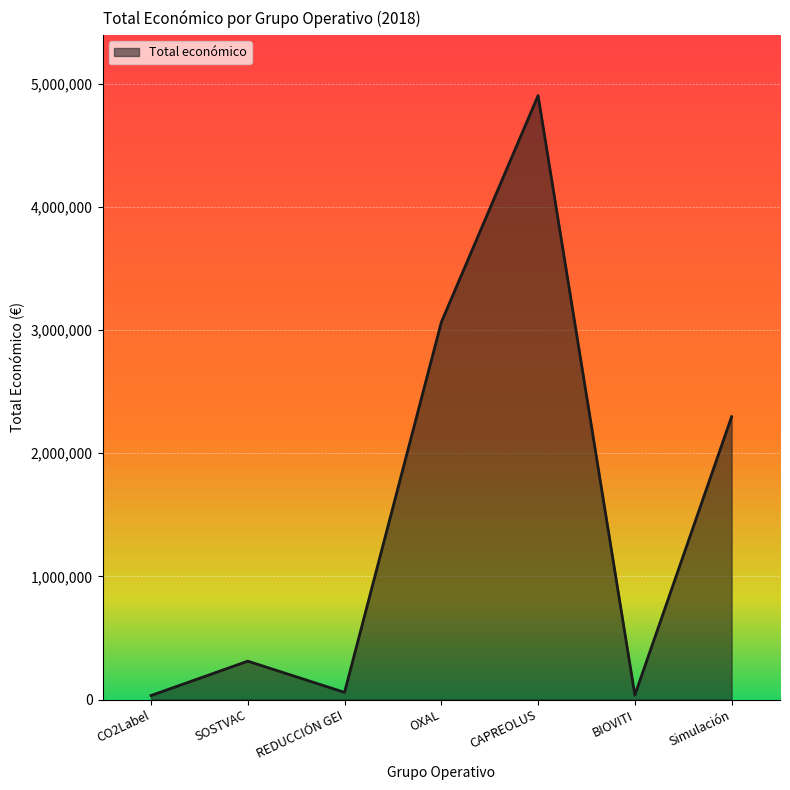

List the labels in order of value, largest first.

CAPREOLUS, OXAL, Simulación, SOSTVAC, REDUCCIÓN GEI, BIOVITI, CO2Label